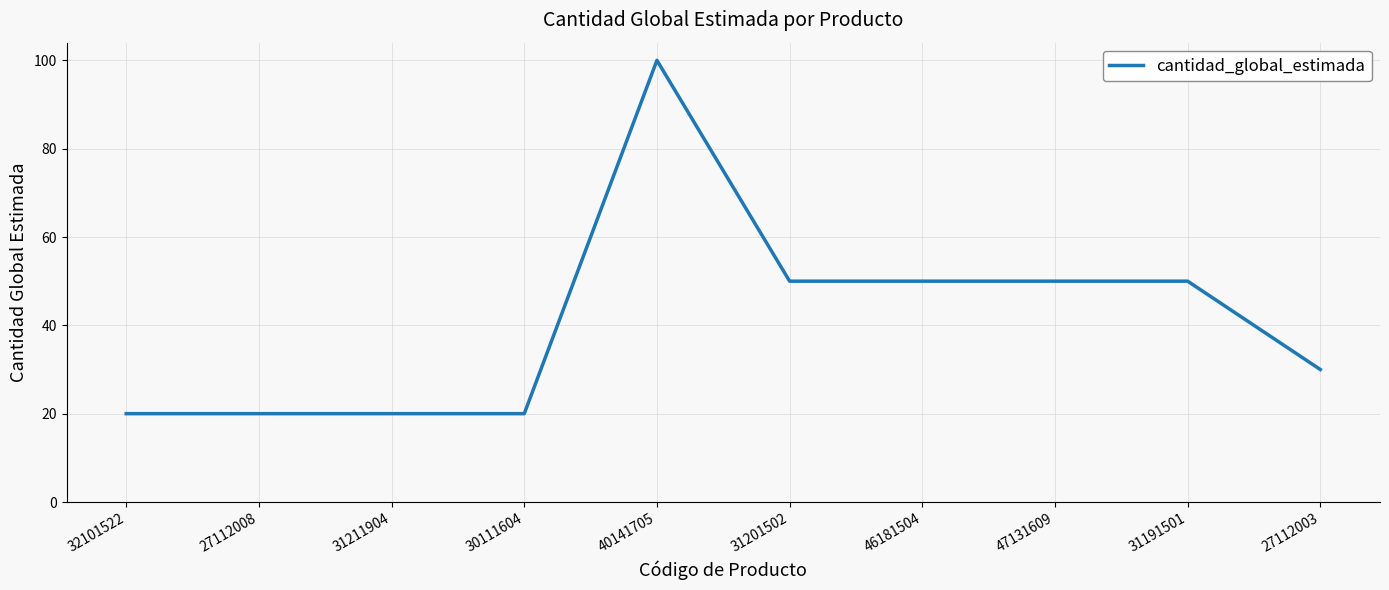

Where does the data first go above 50?

40141705